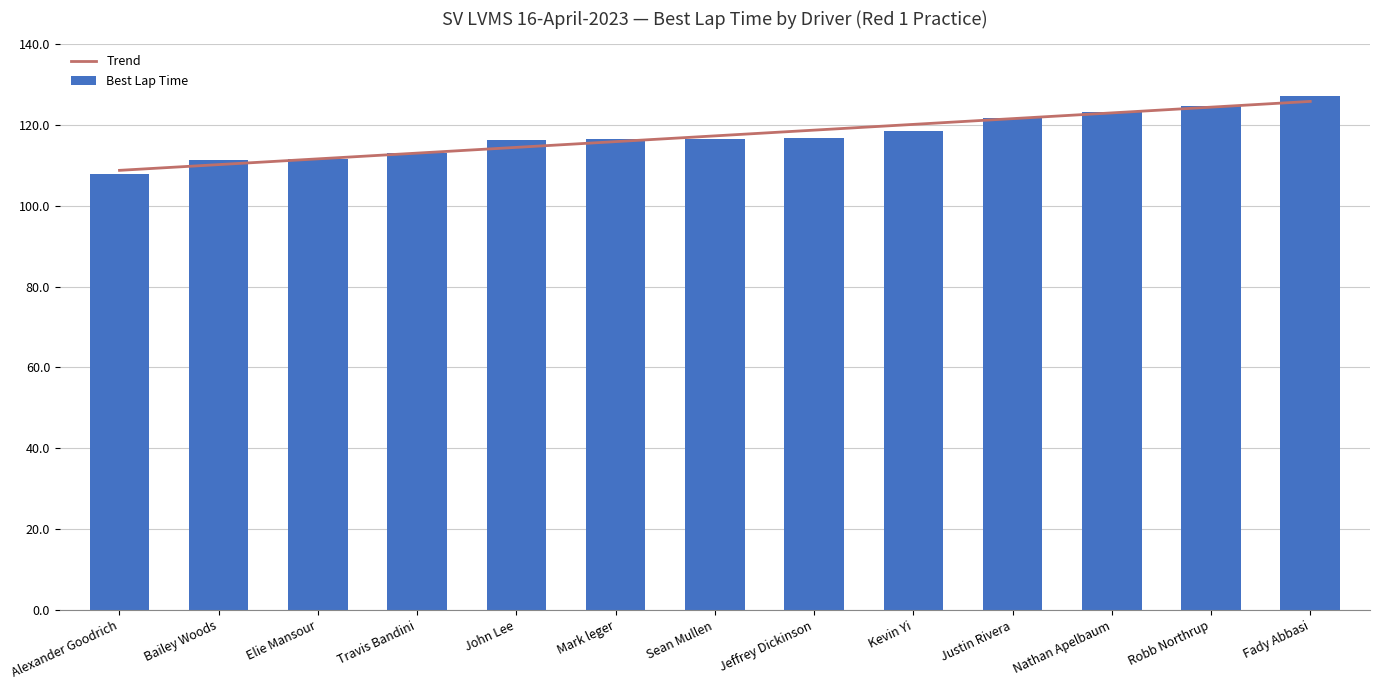

What is the value of the 1st bar from the left?

107.8